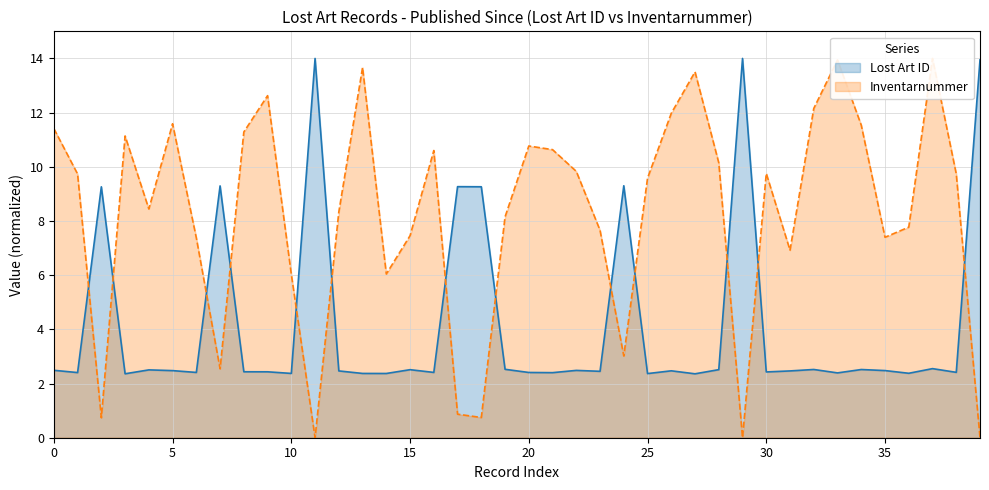

What is the label of the 39th point from the right?

2001-08-08